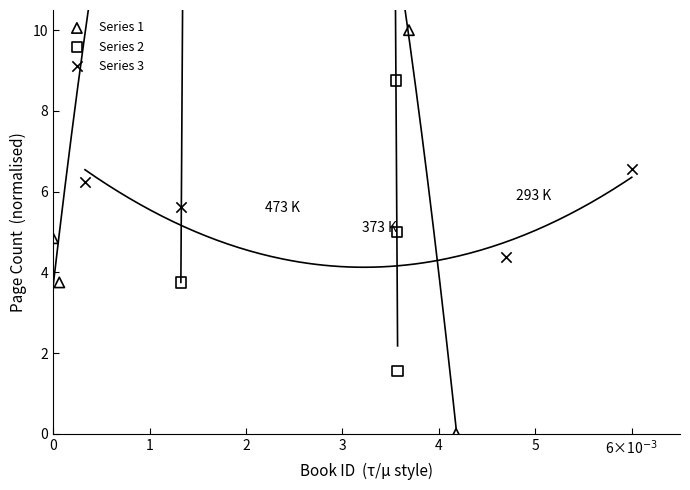

Which series contains the lowest Y value?

Series 1